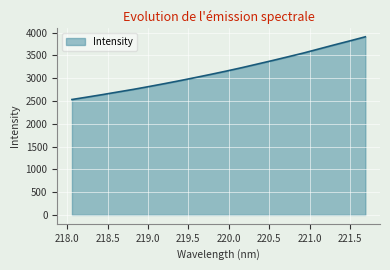

What is the maximum value shown in the chart?

3909.0